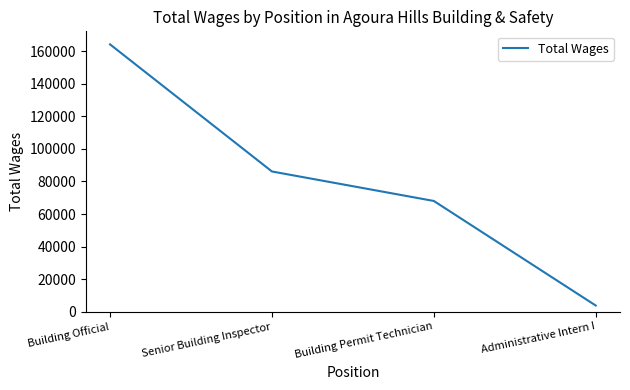

True or false: the data shows 68028 at Building Permit Technician.

True